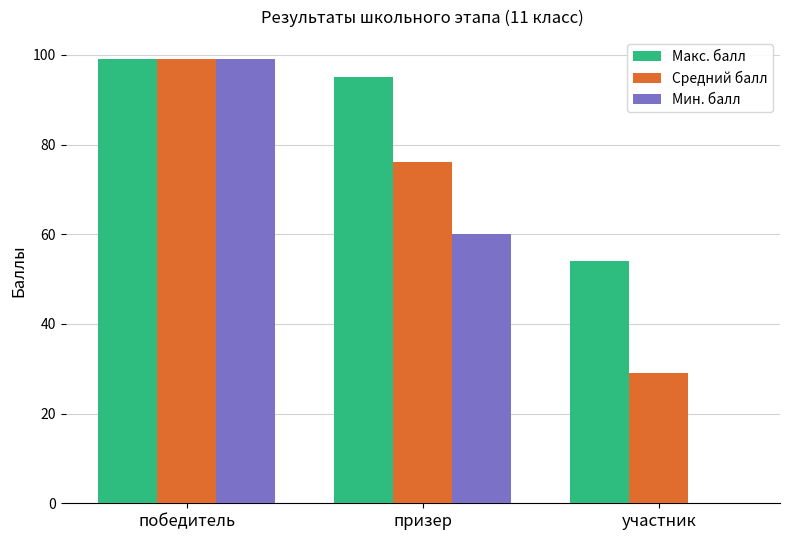

The Средний балл series shows 99 at победитель. True or false?

True